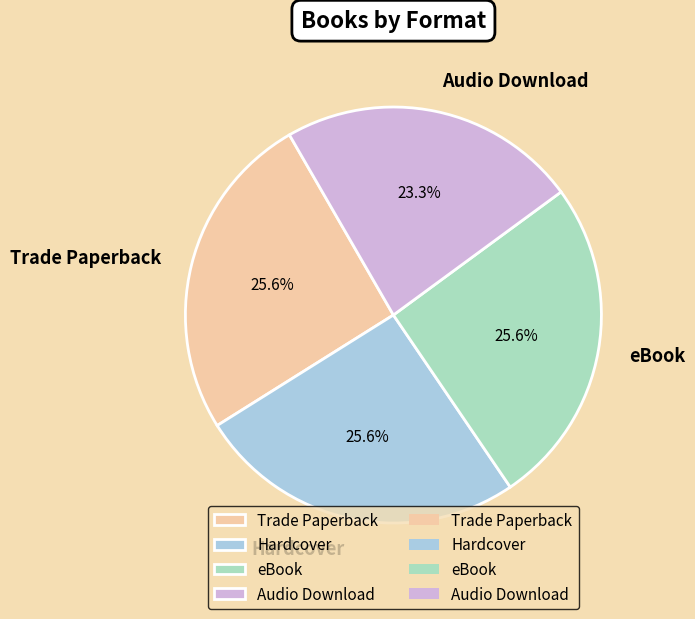

To the nearest percent, what is the difference between the largest and smallest slice percentages?

2%